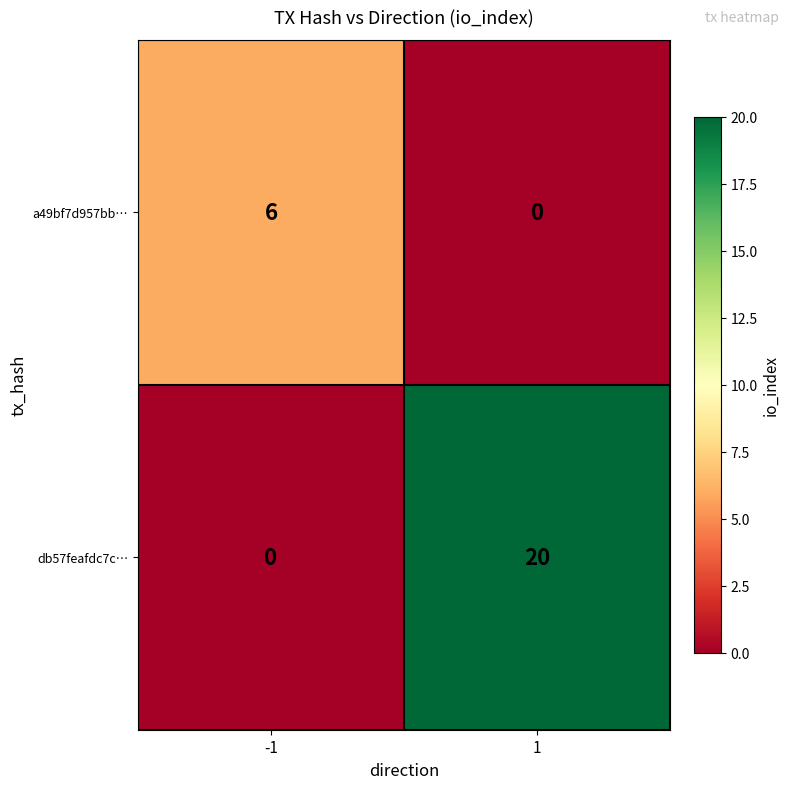

How many distinct data groups are displayed?

2